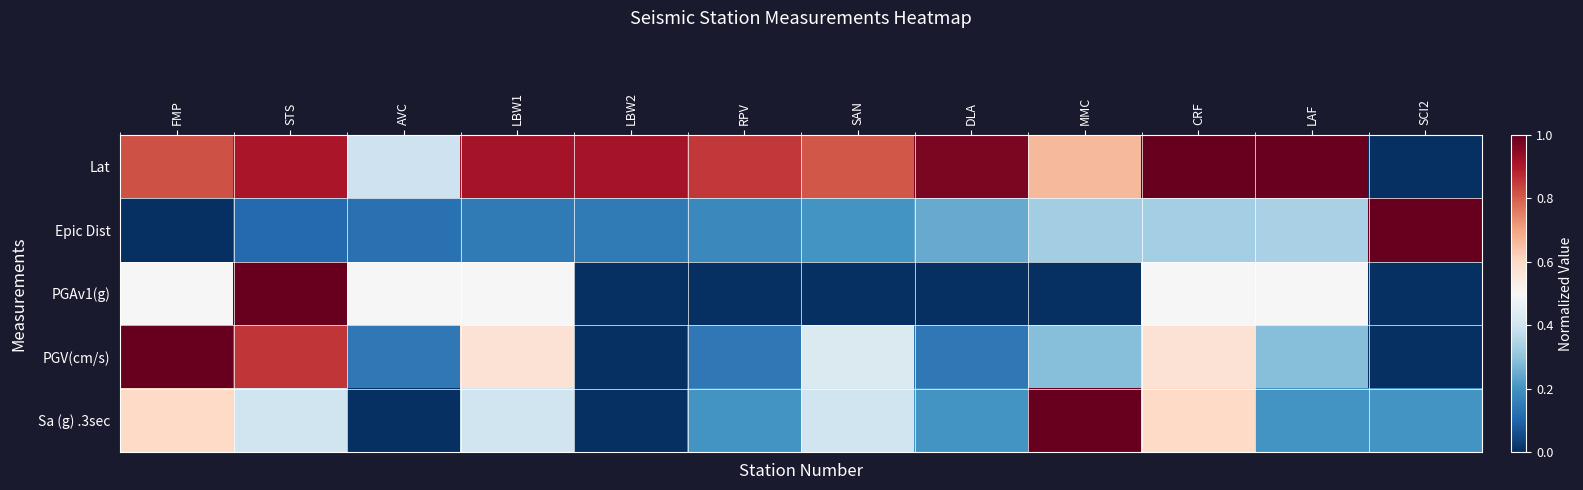

Which series changed the most between RPV and DLA?

Lat